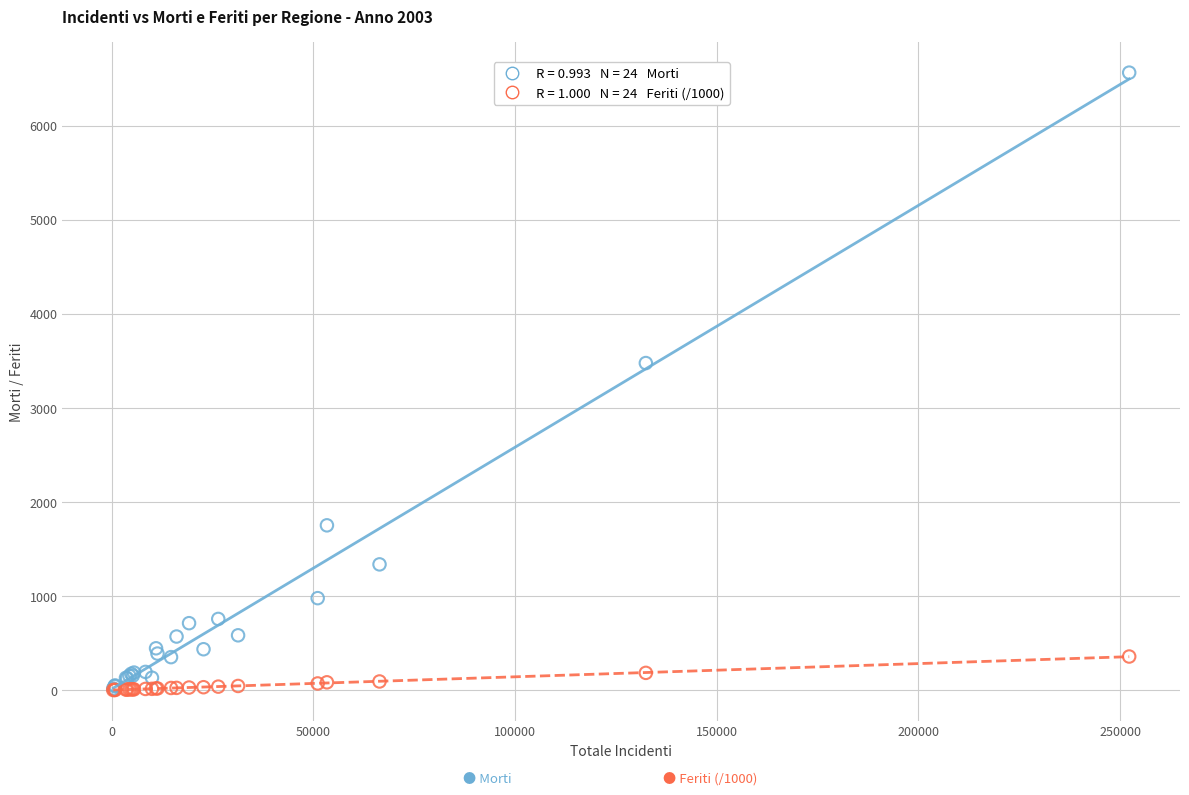

Across all series, what Y value is closest to 3281?

3476.0